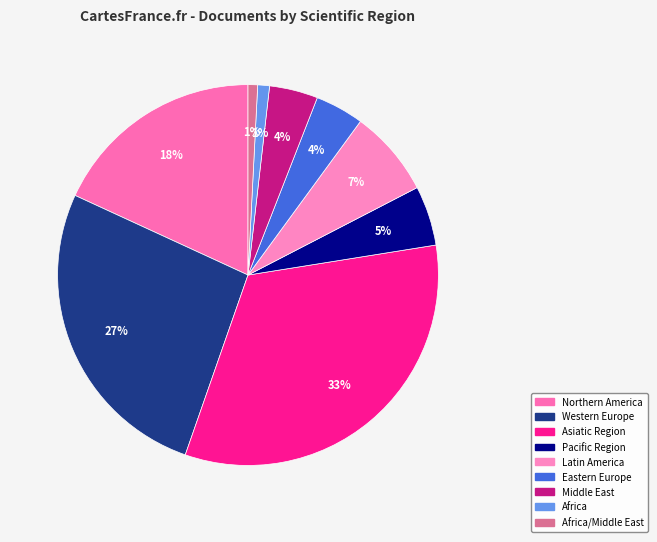

Is there any slice that represents more than half of the pie?

No